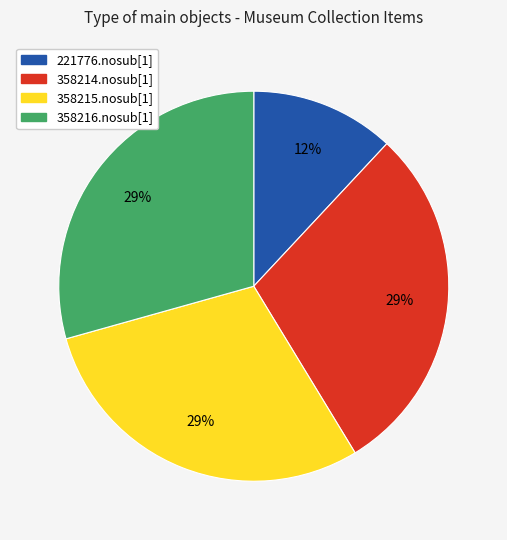

Is it true that 358214.nosub[1] is 18% of the pie?

False